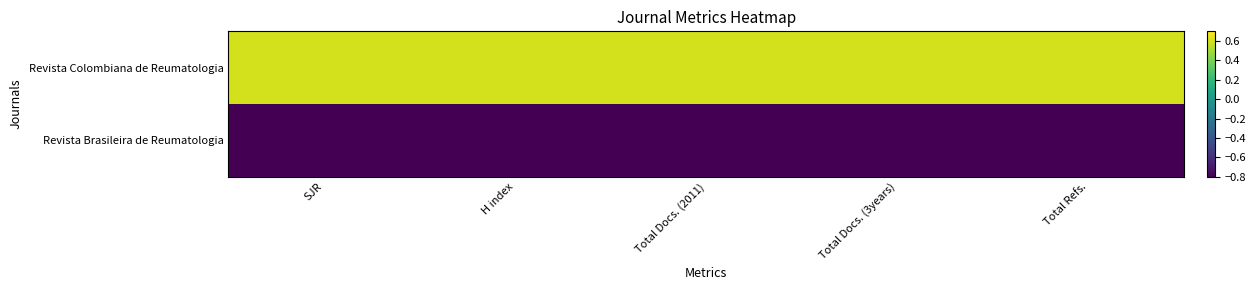

Which series has the largest total across all categories?

Revista Colombiana de Reumatologia